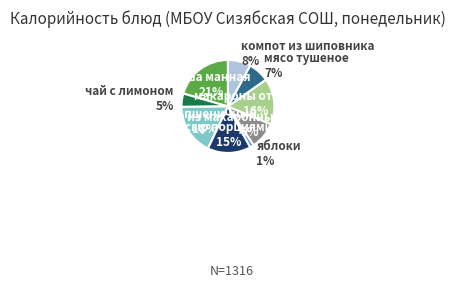

Is there any slice that represents more than half of the pie?

No